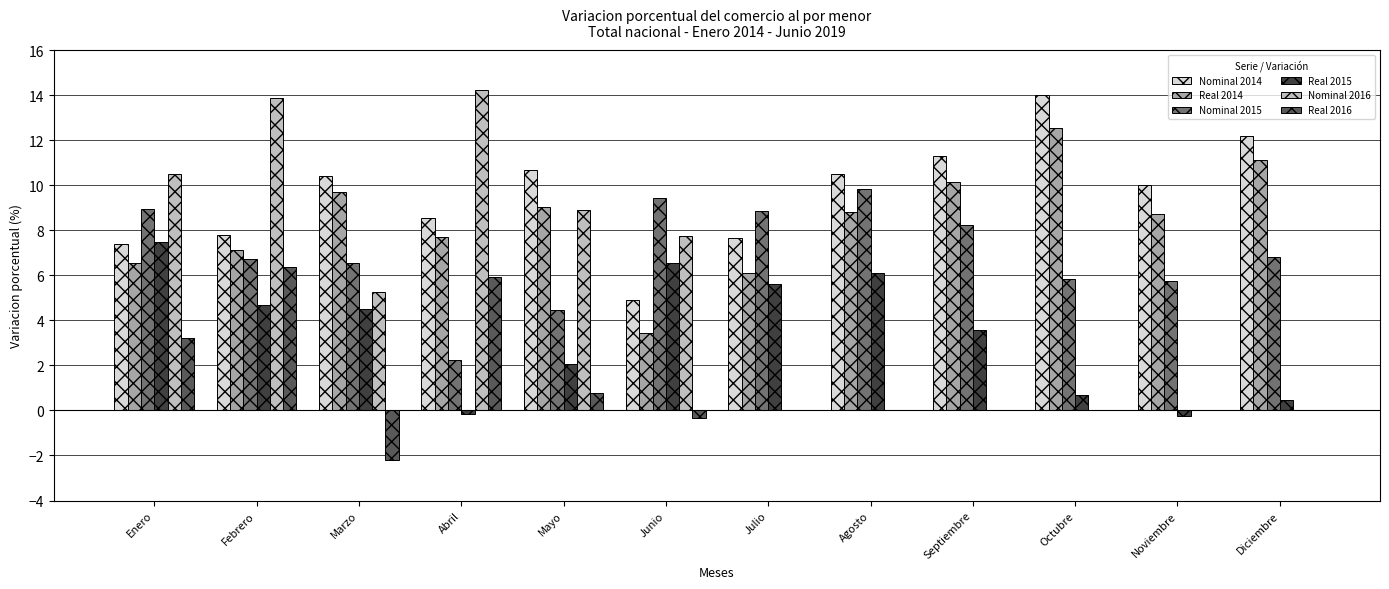

How many data points in Nominal 2016 are above 5?

6